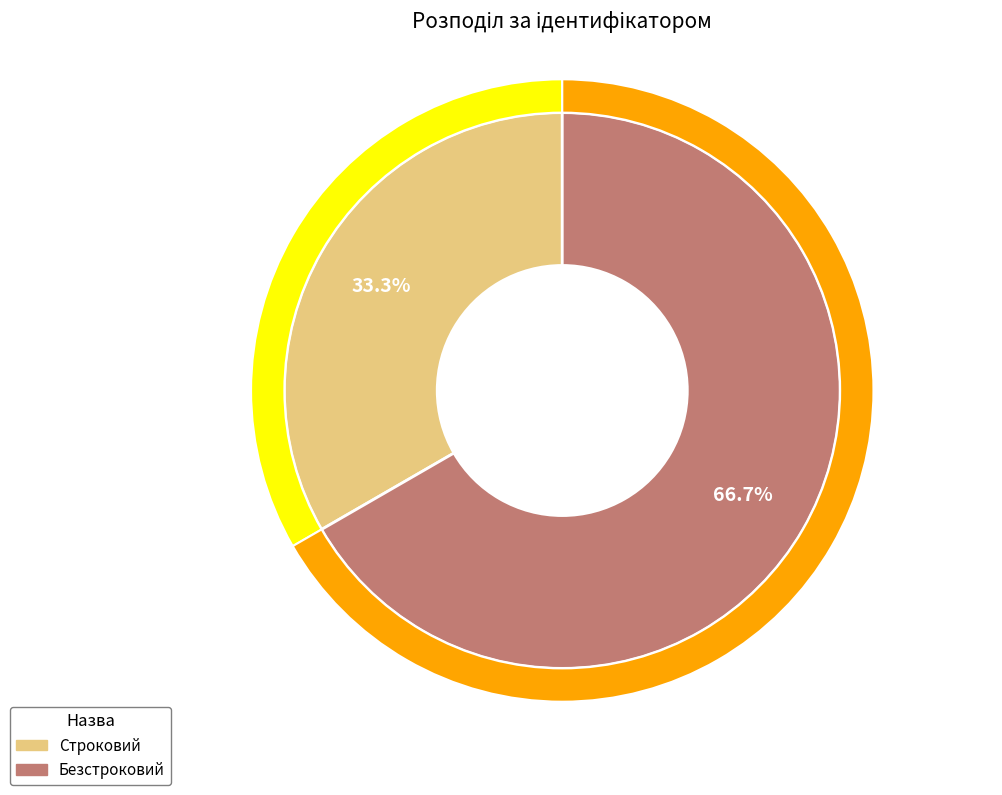

What is the change in value from Строковий to Безстроковий?

+1